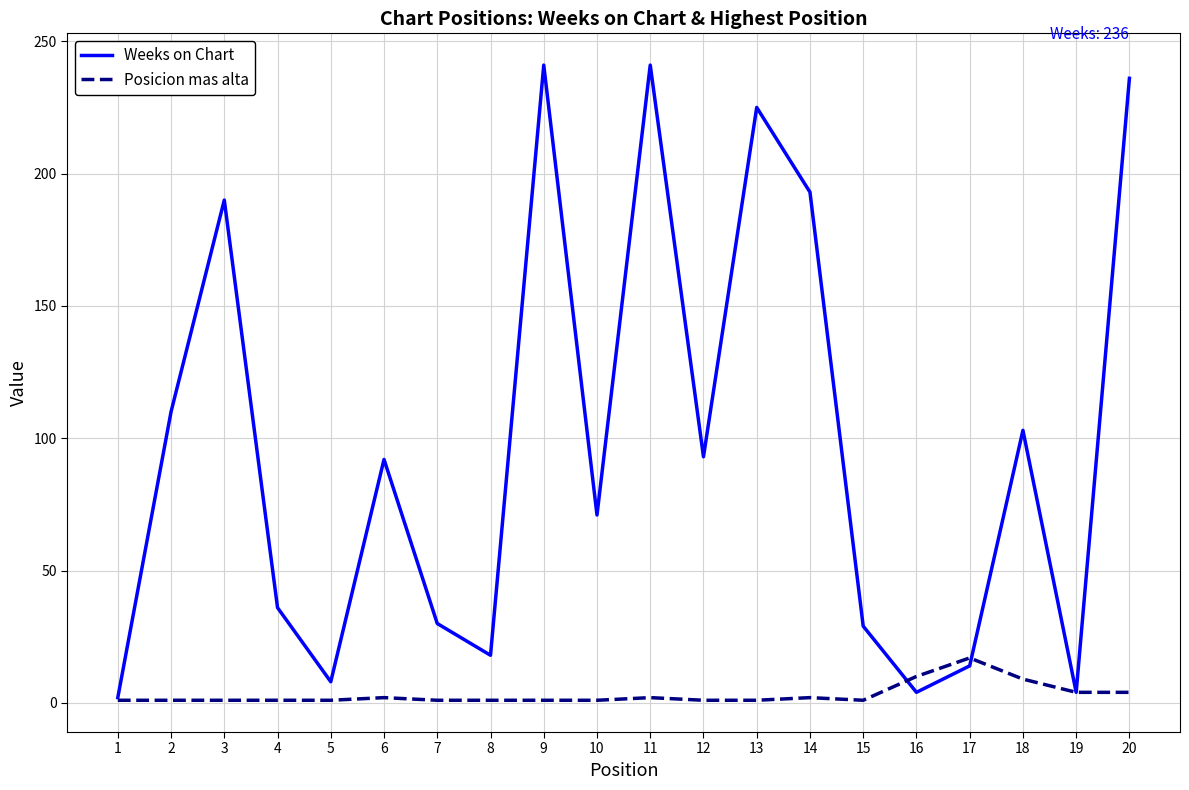

The Weeks on Chart series shows 140 at 6. True or false?

False